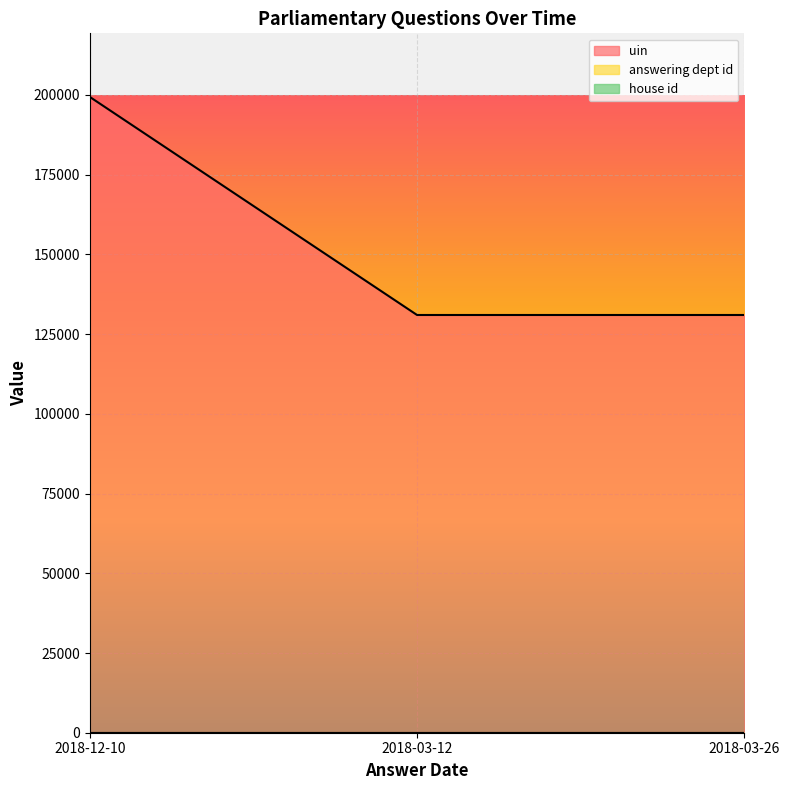

Which series changed the most between 2018-03-12 and 2018-03-26?

uin